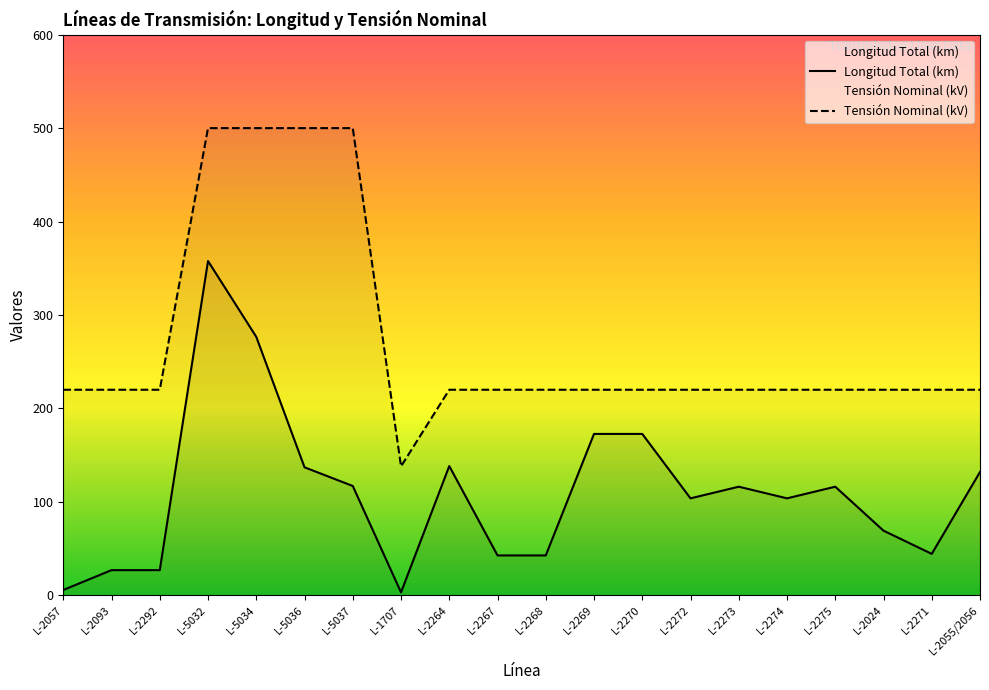

The value of Tensión Nominal (kV) at L-2093 is 220.0. True or false?

True